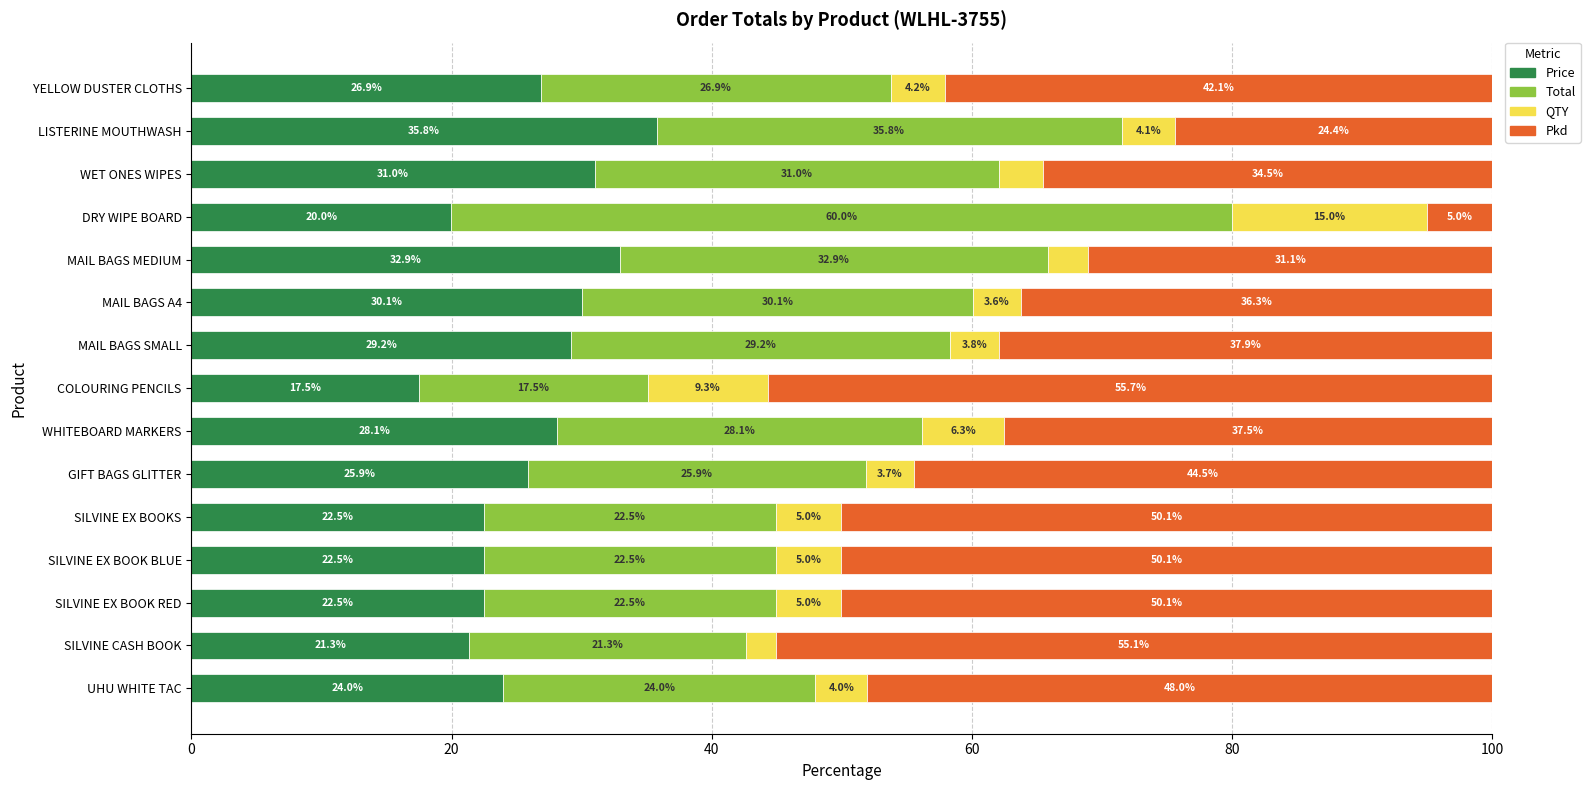

The value of Price at YELLOW DUSTER CLOTHS is 26.9. True or false?

True